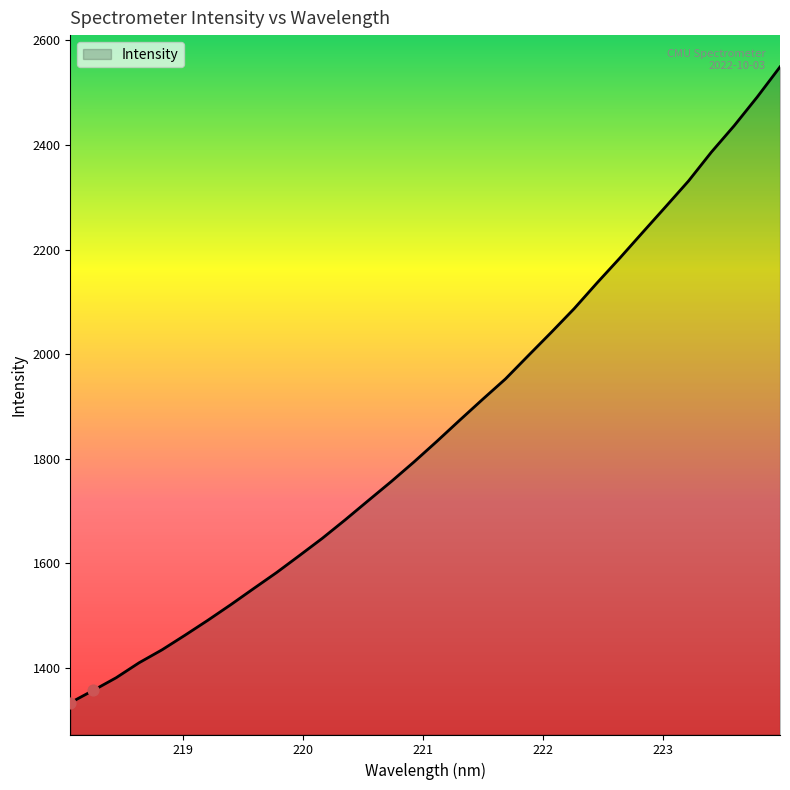

What is the difference between the maximum and minimum values?

1215.6